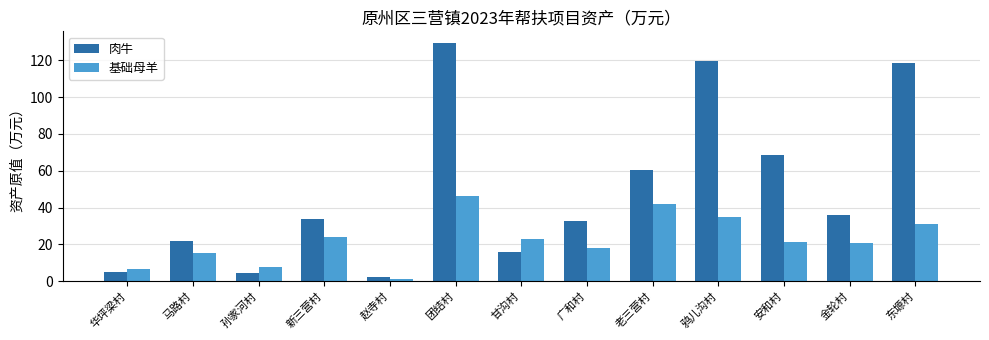

Where does the 肉牛 series first go above 33?

新三营村